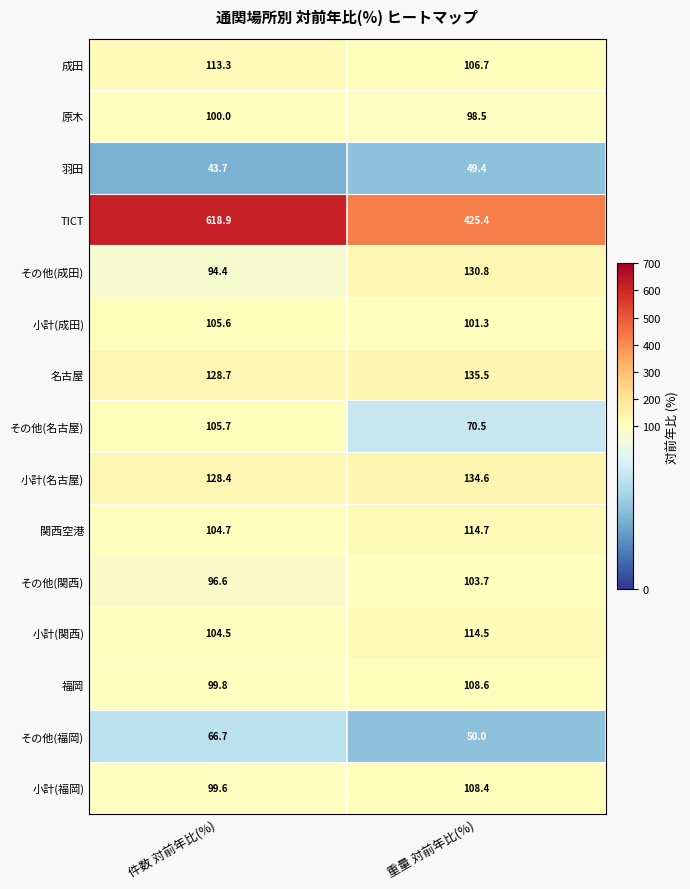

What is the sum of the その他(関西) values at 重量 対前年比(%) and 件数 対前年比(%)?

200.3